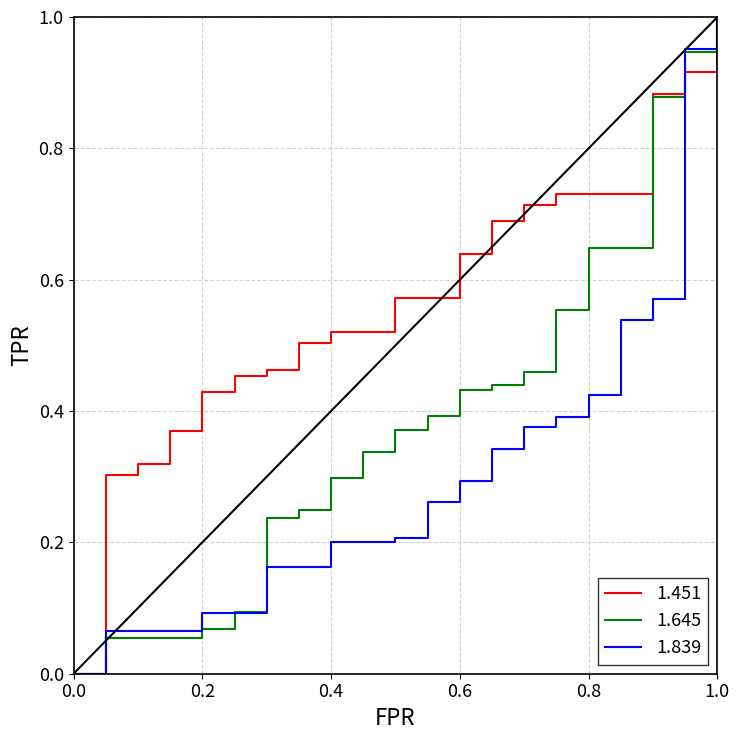

Reading left to right, what are all the values shown in this chart?

col_1.451: 0.0	0.3	0.3	0.4	0.4	0.5	0.5	0.5	0.5	0.5	0.6	0.6	0.6	0.7	0.7	0.7	0.7	0.7	0.9	0.9	1.0
col_1.645: 0.0	0.1	0.1	0.1	0.1	0.1	0.2	0.2	0.3	0.3	0.4	0.4	0.4	0.4	0.5	0.6	0.6	0.6	0.9	0.9	1.0
col_1.839: 0.0	0.1	0.1	0.1	0.1	0.1	0.2	0.2	0.2	0.2	0.2	0.3	0.3	0.3	0.4	0.4	0.4	0.5	0.6	1.0	1.0